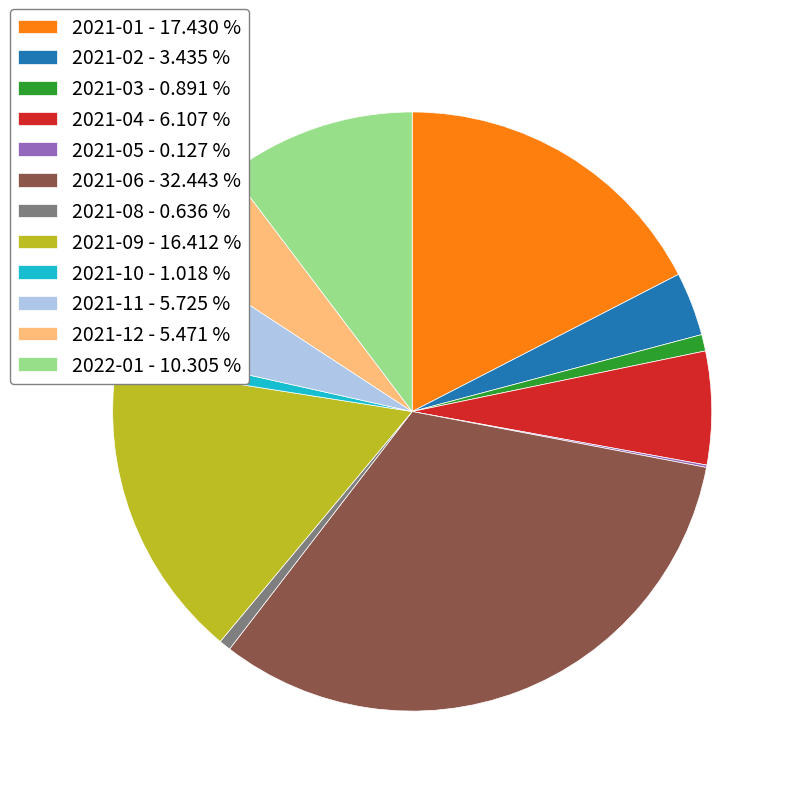

Is the sum of 2021-10 - 1.018 % and 2021-02 - 3.435 % greater than half?

No